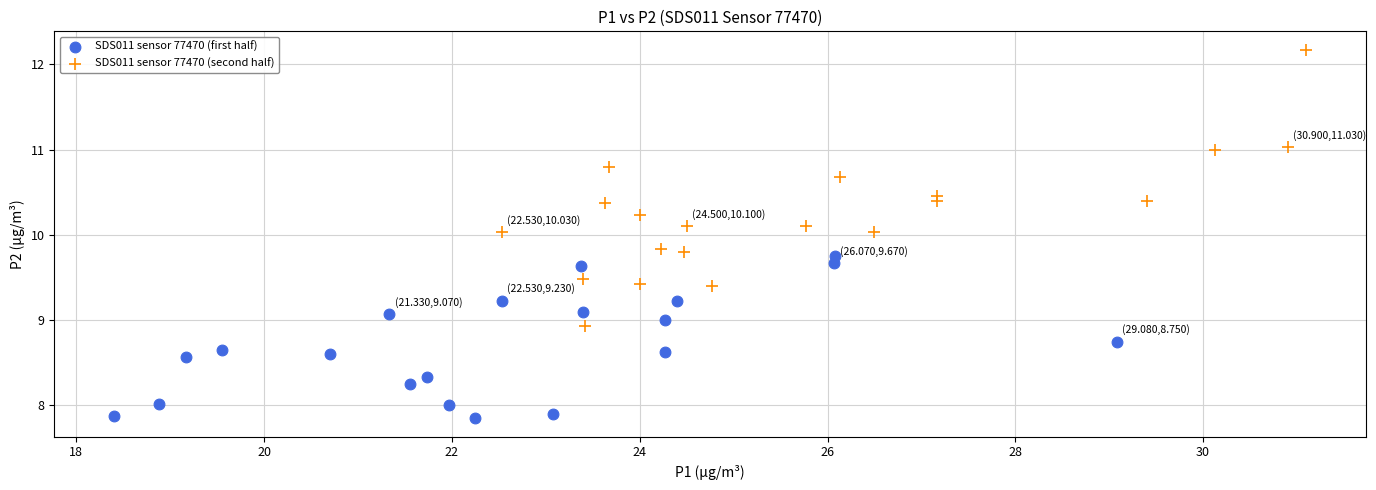

Which series contains the highest Y value?

SDS011 sensor 77470 (second half)